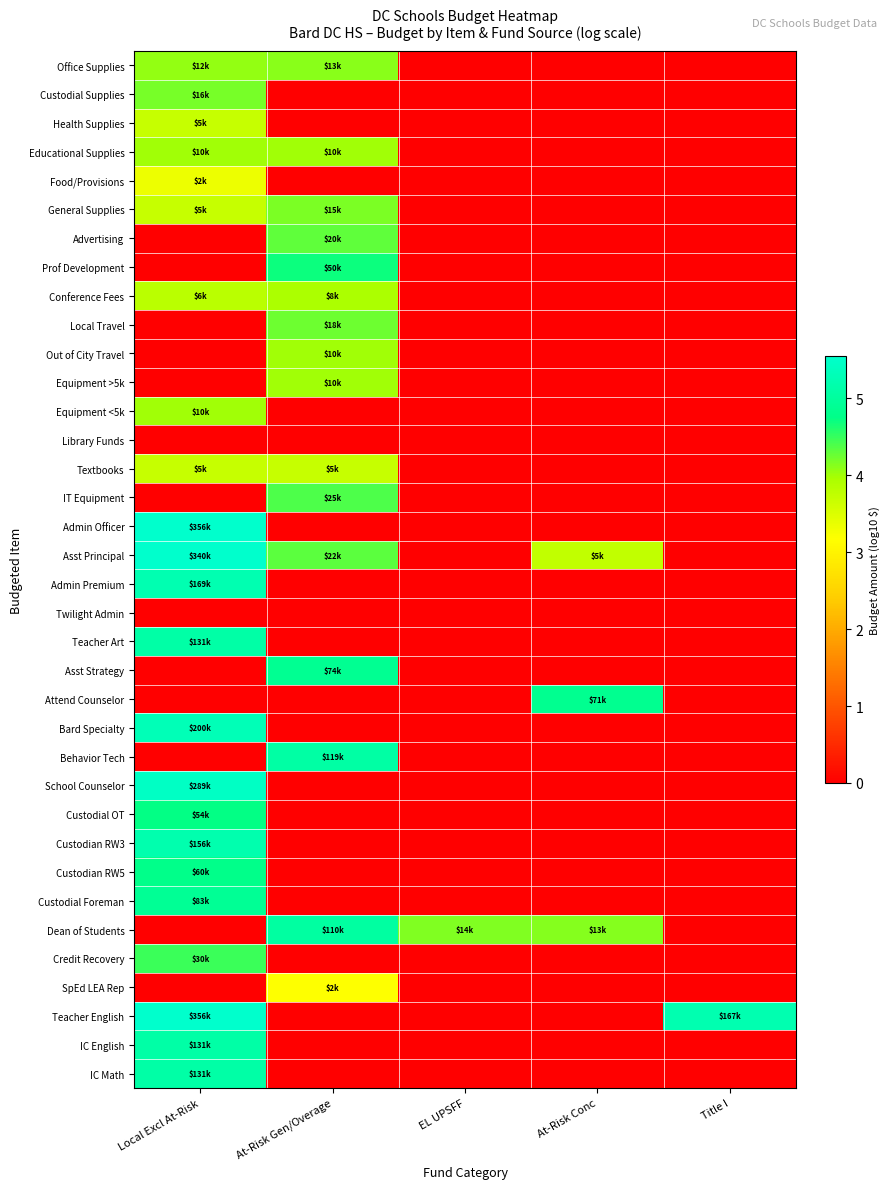

What is the maximum value shown in the chart?

5.6